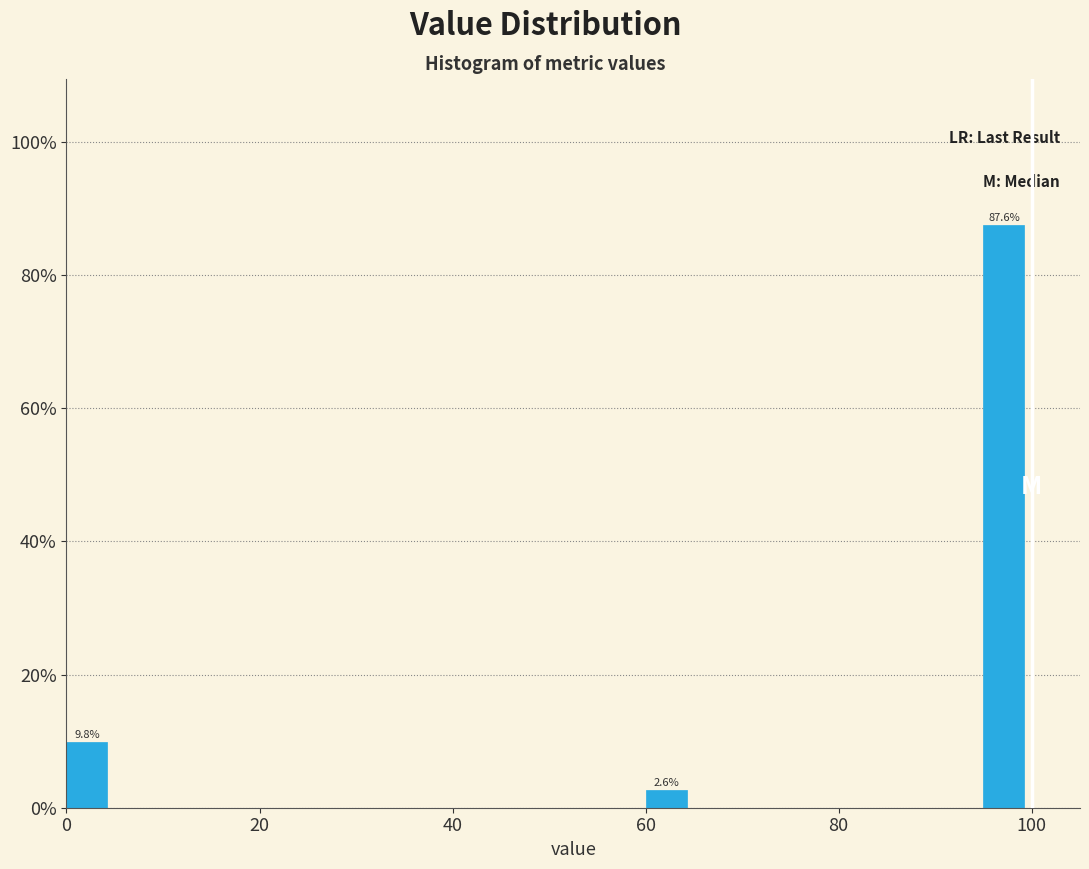

Read against the x-axis, roughly where is the centre of the tallest bar?

98